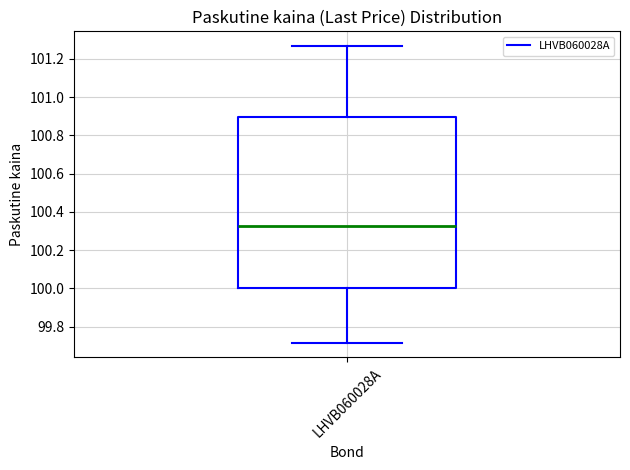

Where does the upper whisker of the box for LHVB060028A end on the y-axis? The values are not printed on the chart, so give them approximately, as read against the axis.

101.26